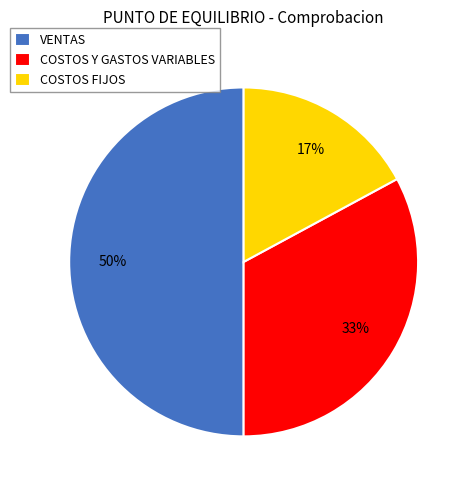

Is it true that VENTAS is 37% of the pie?

False